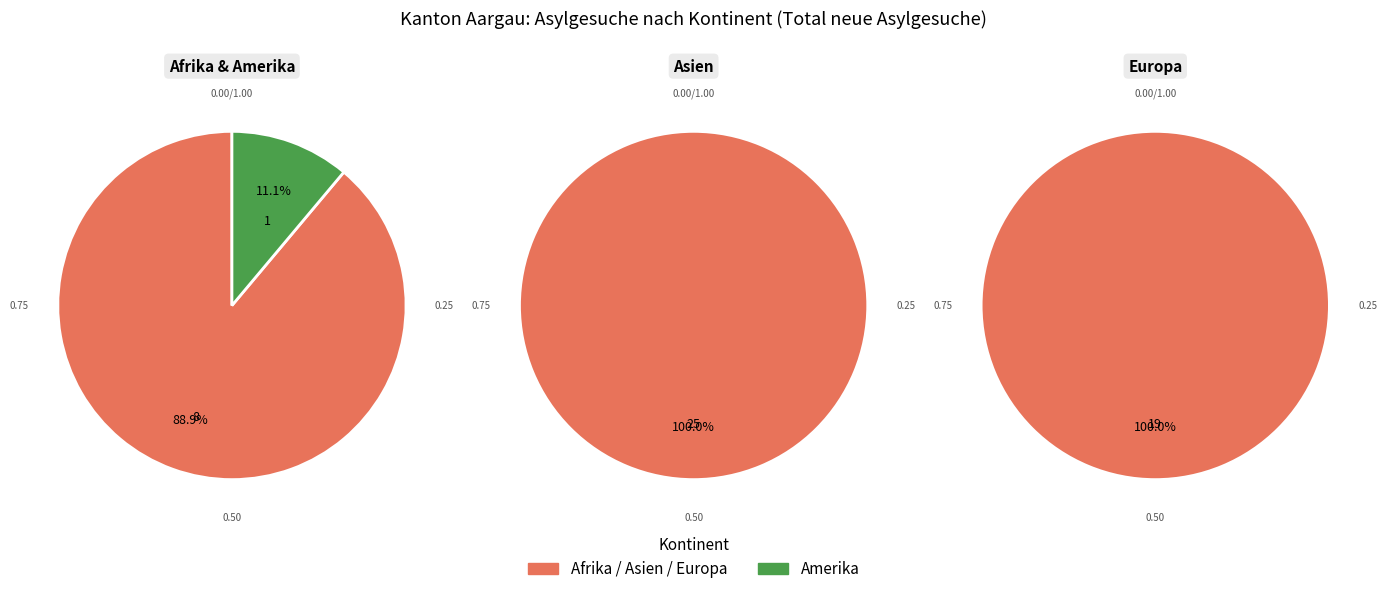

What is the change in value from Afrika to Asien?

+17